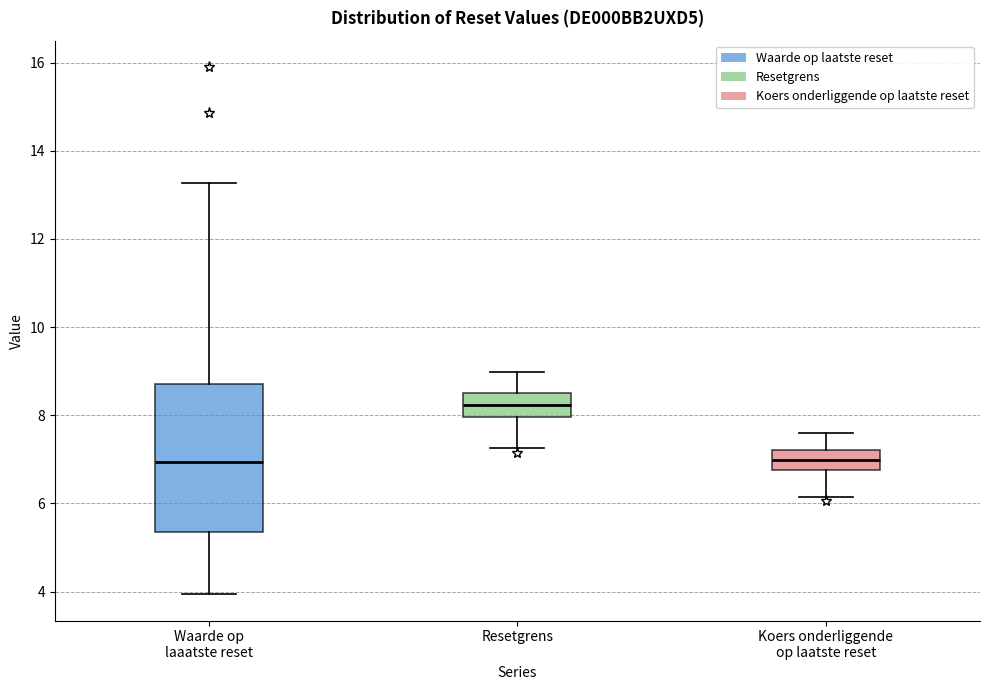

Comparing the boxes themselves (not the whiskers), which one is the tallest?

Waarde op laaatste reset